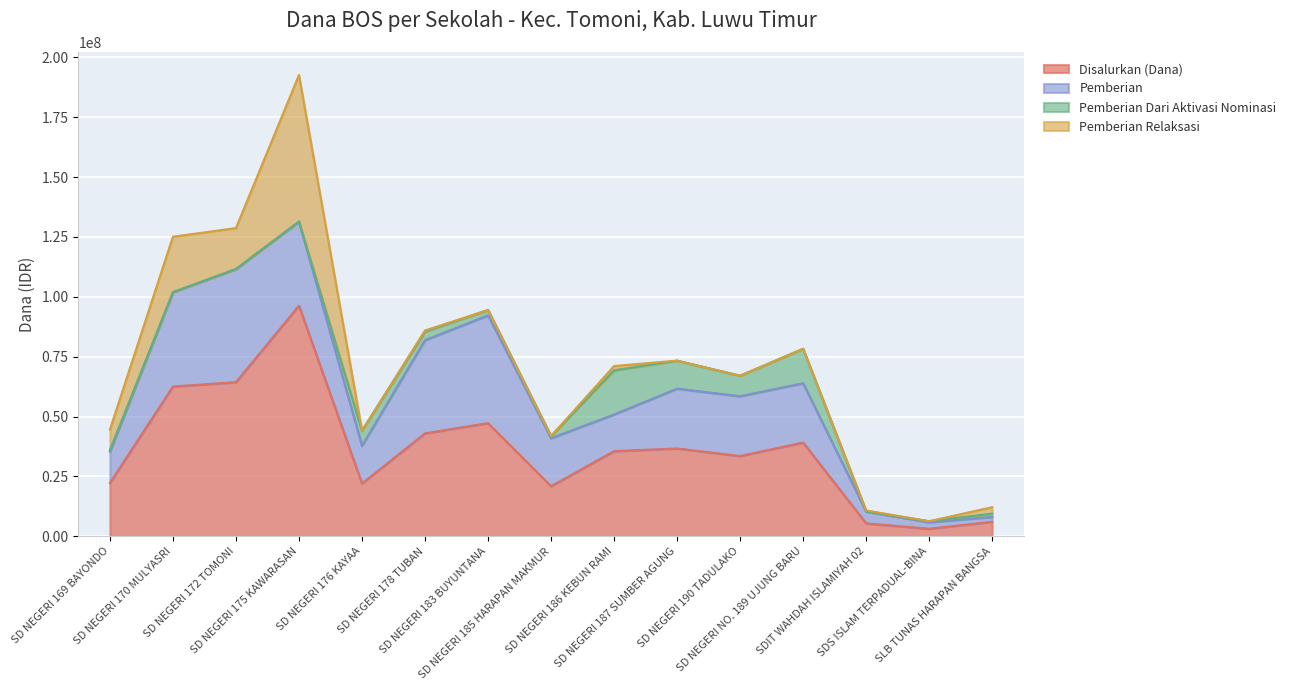

Reading left to right, transcribe all the data shown in this chart.

Disalurkan (Dana): SD NEGERI 169 BAYONDO=22275000	SD NEGERI 170 MULYASRI=62550000	SD NEGERI 172 TOMONI=64350000	SD NEGERI 175 KAWARASAN=96300000	SD NEGERI 176 KAYAA=22050000	SD NEGERI 178 TUBAN=42975000	SD NEGERI 183 BUYUNTANA=47250000	SD NEGERI 185 HARAPAN MAKMUR=20925000	SD NEGERI 186 KEBUN RAMI=35550000	SD NEGERI 187 SUMBER AGUNG=36675000	SD NEGERI 190 TADULAKO=33525000	SD NEGERI NO. 189 UJUNG BARU=39150000	SDIT WAHDAH ISLAMIYAH 02=5400000	SDS ISLAM TERPADUAL-BINA=3150000	SLB TUNAS HARAPAN BANGSA=6075000
Pemberian: SD NEGERI 169 BAYONDO=13050000	SD NEGERI 170 MULYASRI=39375000	SD NEGERI 172 TOMONI=47250000	SD NEGERI 175 KAWARASAN=35100000	SD NEGERI 176 KAYAA=15750000	SD NEGERI 178 TUBAN=38925000	SD NEGERI 183 BUYUNTANA=45000000	SD NEGERI 185 HARAPAN MAKMUR=20025000	SD NEGERI 186 KEBUN RAMI=15300000	SD NEGERI 187 SUMBER AGUNG=24975000	SD NEGERI 190 TADULAKO=24975000	SD NEGERI NO. 189 UJUNG BARU=24750000	SDIT WAHDAH ISLAMIYAH 02=4950000	SDS ISLAM TERPADUAL-BINA=2700000	SLB TUNAS HARAPAN BANGSA=2025000
Pemberian Dari Aktivasi Nominasi: SD NEGERI 169 BAYONDO=675000	SD NEGERI 170 MULYASRI=0	SD NEGERI 172 TOMONI=0	SD NEGERI 175 KAWARASAN=0	SD NEGERI 176 KAYAA=6300000	SD NEGERI 178 TUBAN=3600000	SD NEGERI 183 BUYUNTANA=2250000	SD NEGERI 185 HARAPAN MAKMUR=900000	SD NEGERI 186 KEBUN RAMI=18450000	SD NEGERI 187 SUMBER AGUNG=11700000	SD NEGERI 190 TADULAKO=8550000	SD NEGERI NO. 189 UJUNG BARU=14400000	SDIT WAHDAH ISLAMIYAH 02=0	SDS ISLAM TERPADUAL-BINA=450000	SLB TUNAS HARAPAN BANGSA=1350000
Pemberian Relaksasi: SD NEGERI 169 BAYONDO=8550000	SD NEGERI 170 MULYASRI=23175000	SD NEGERI 172 TOMONI=17100000	SD NEGERI 175 KAWARASAN=61200000	SD NEGERI 176 KAYAA=0	SD NEGERI 178 TUBAN=450000	SD NEGERI 183 BUYUNTANA=0	SD NEGERI 185 HARAPAN MAKMUR=0	SD NEGERI 186 KEBUN RAMI=1800000	SD NEGERI 187 SUMBER AGUNG=0	SD NEGERI 190 TADULAKO=0	SD NEGERI NO. 189 UJUNG BARU=0	SDIT WAHDAH ISLAMIYAH 02=450000	SDS ISLAM TERPADUAL-BINA=0	SLB TUNAS HARAPAN BANGSA=2700000